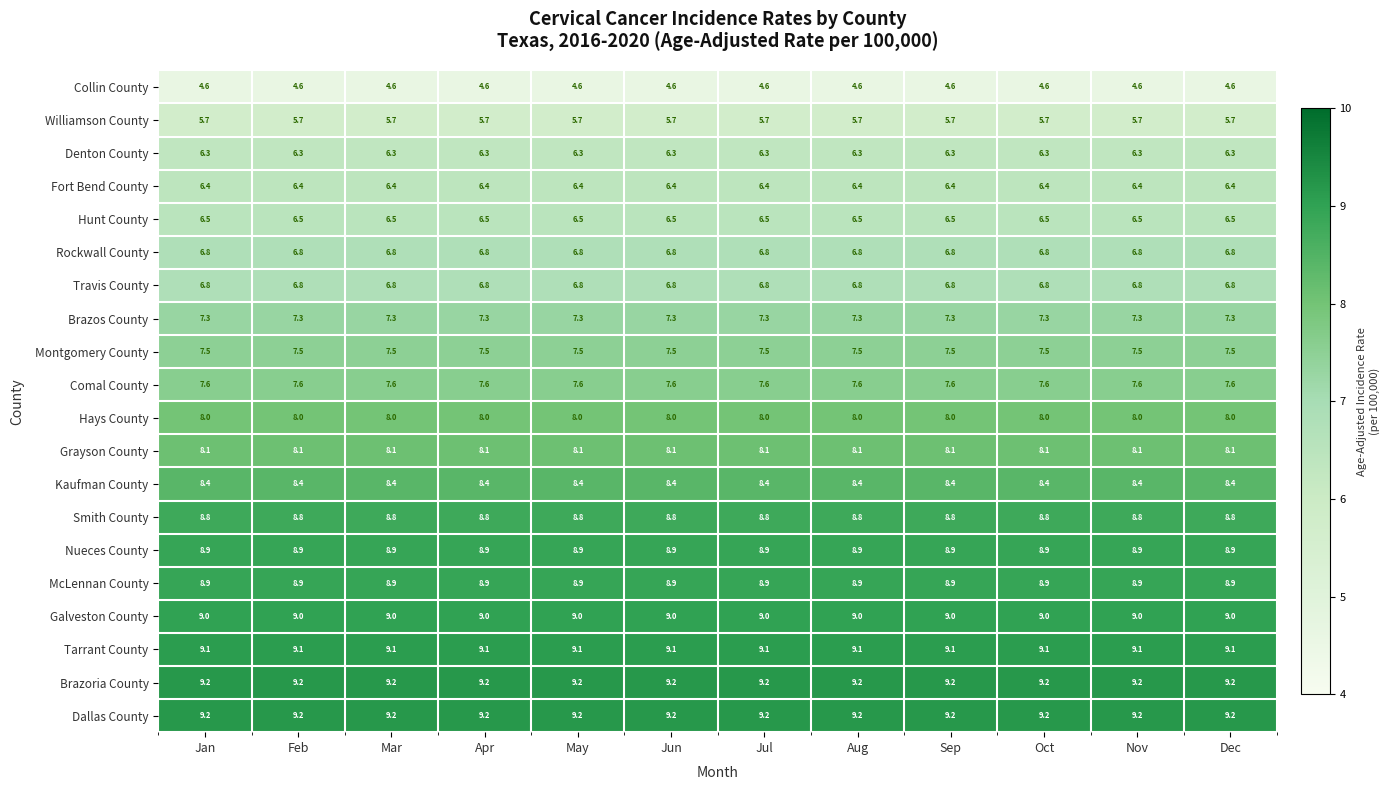

What is the smallest value displayed?

4.6